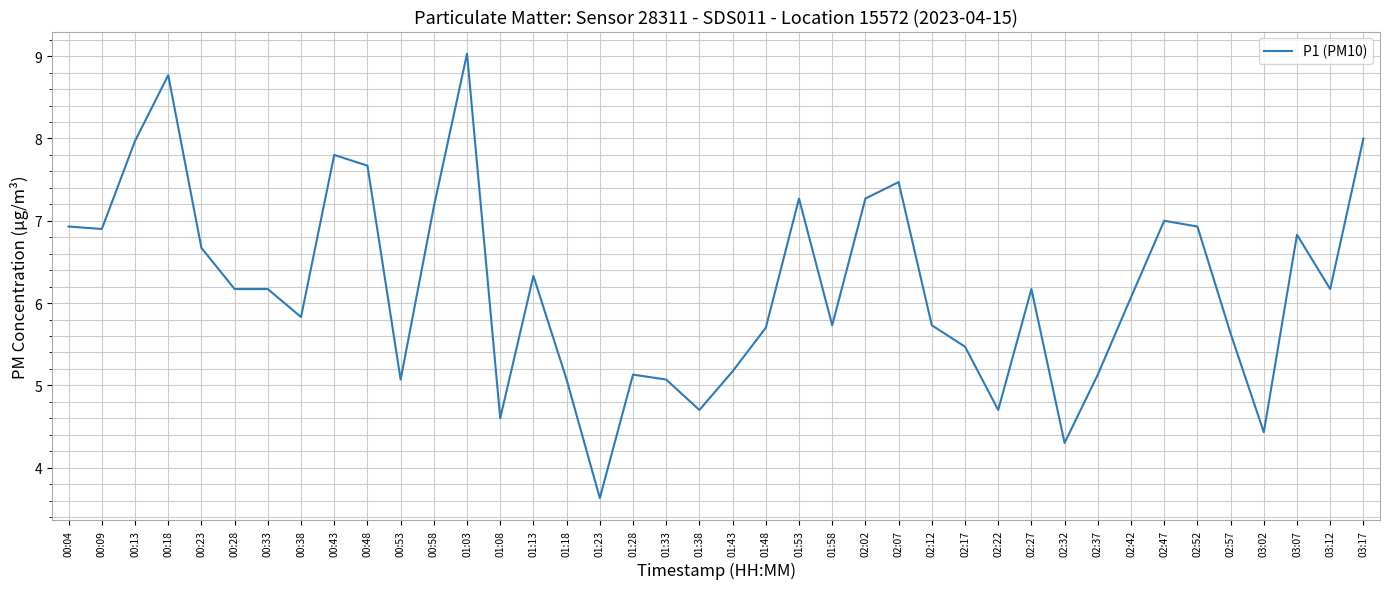

Approximately how many times larger is the value at 02:32 compared to 00:13?

0.5